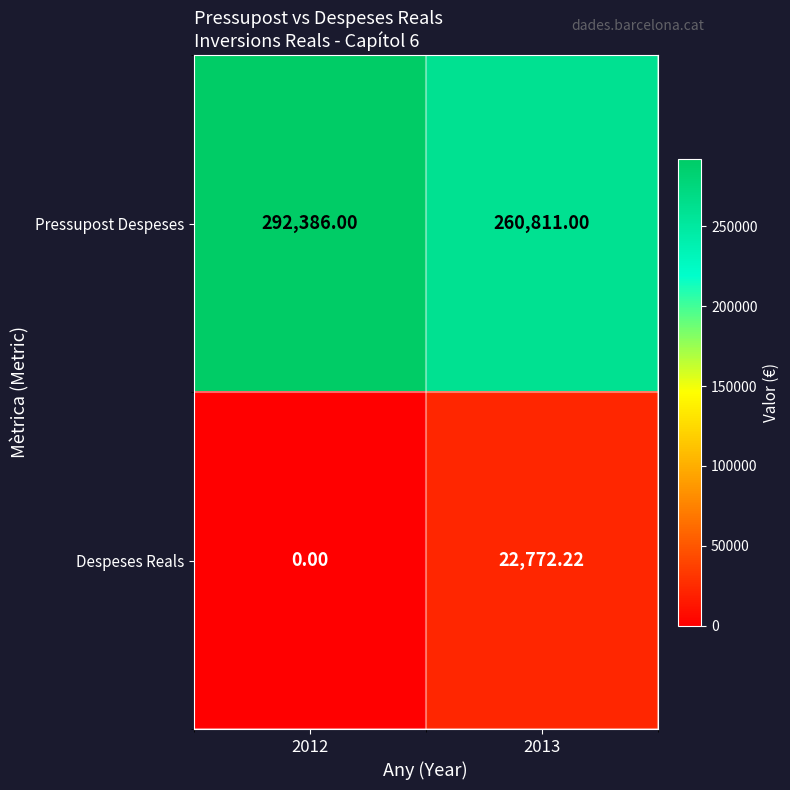

List the series in order of their peak value, lowest first.

Despeses Reals, Pressupost Despeses